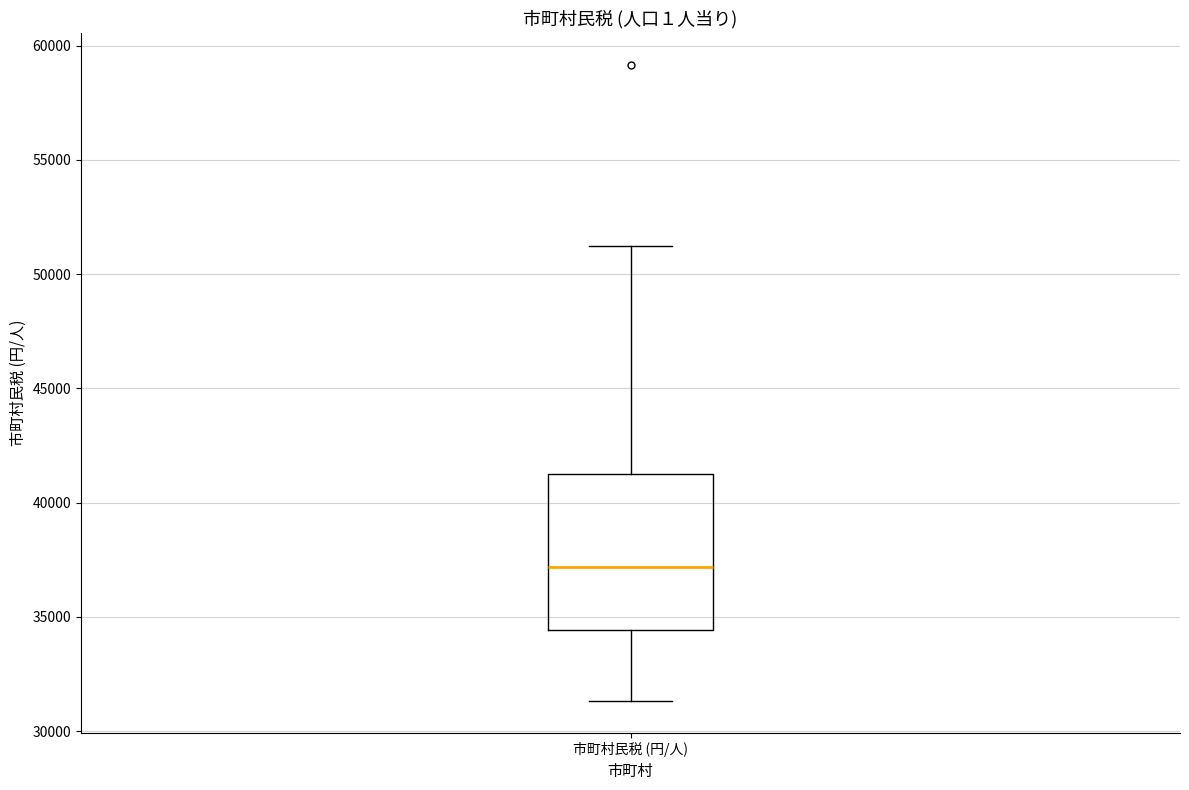

Read this box plot against the y-axis: the position of the median line, the range covered by the box, and the ends of both whiskers. The values are not printed on the chart, so give them approximately, as read against the axis.

median 37000, box 34500 to 41500, whiskers 31500 to 51000